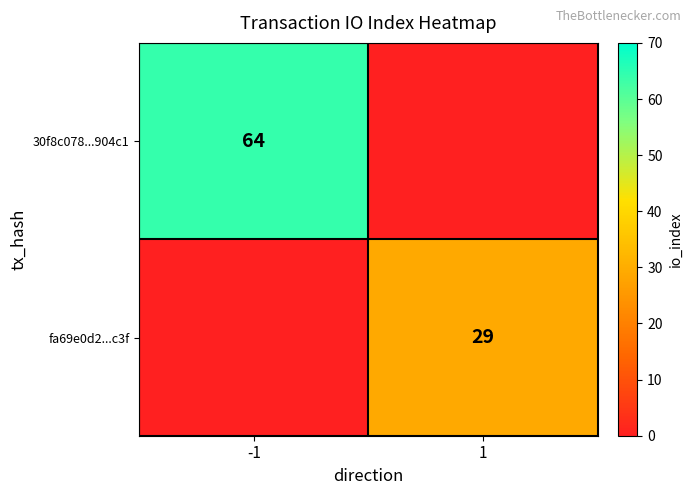

The fa69e0d2...c3f series shows 29 at 1. True or false?

True